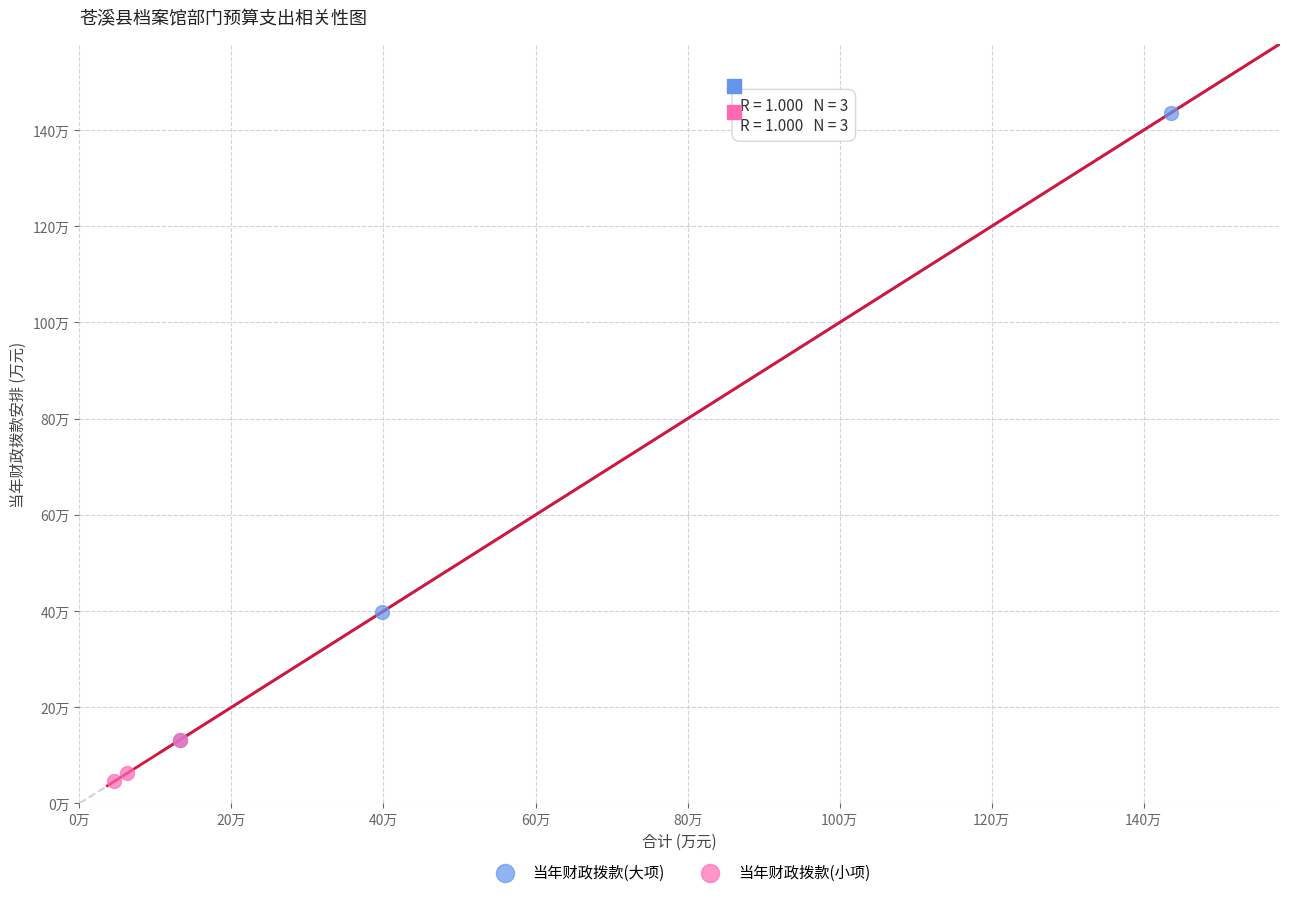

What are all the series names shown in the legend?

当年财政拨款(大项), 当年财政拨款(小项)